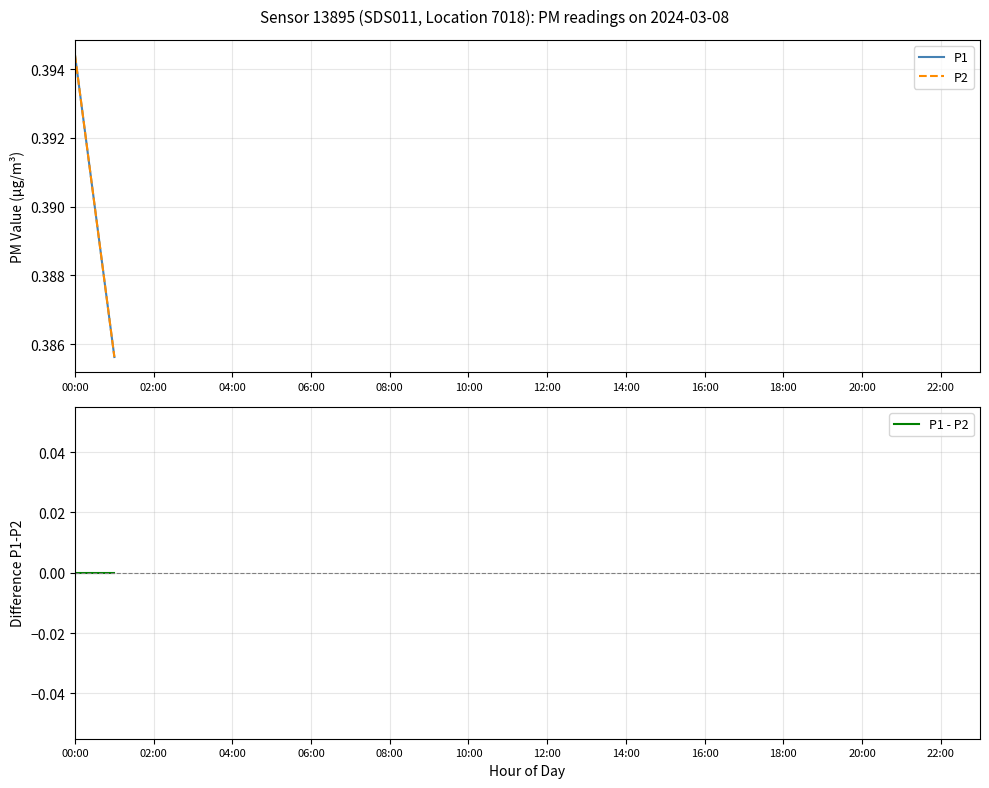

Is it true that P2 equals 0.2 at 00:00?

False